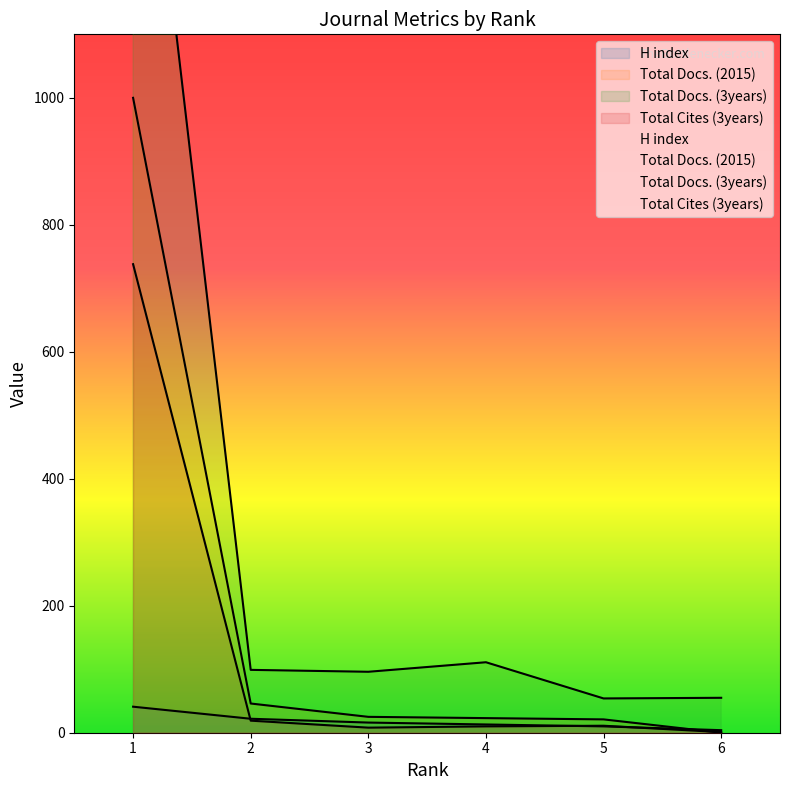

Reading left to right, extract all data points from this chart.

H index: 41	22	16	13	10	4
Total Docs. (2015): 1000	46	25	23	21	0
Total Docs. (3years): 1683	99	96	111	54	55
Total Cites (3years): 738	19	8	10	11	1